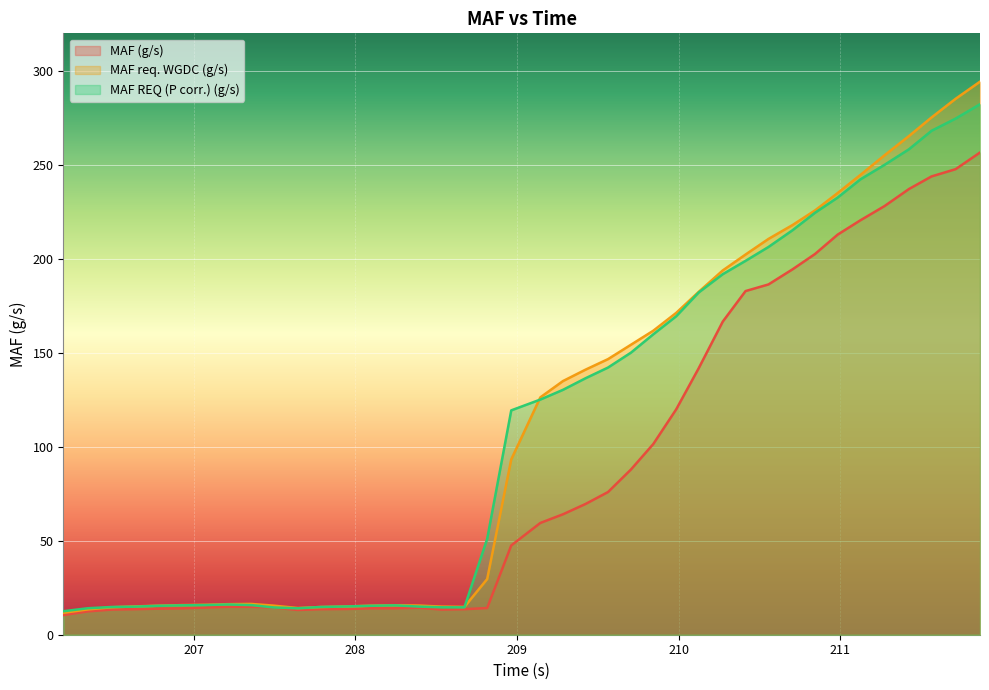

True or false: MAF (g/s) and MAF REQ (P corr.) (g/s) intersect in this chart.

False